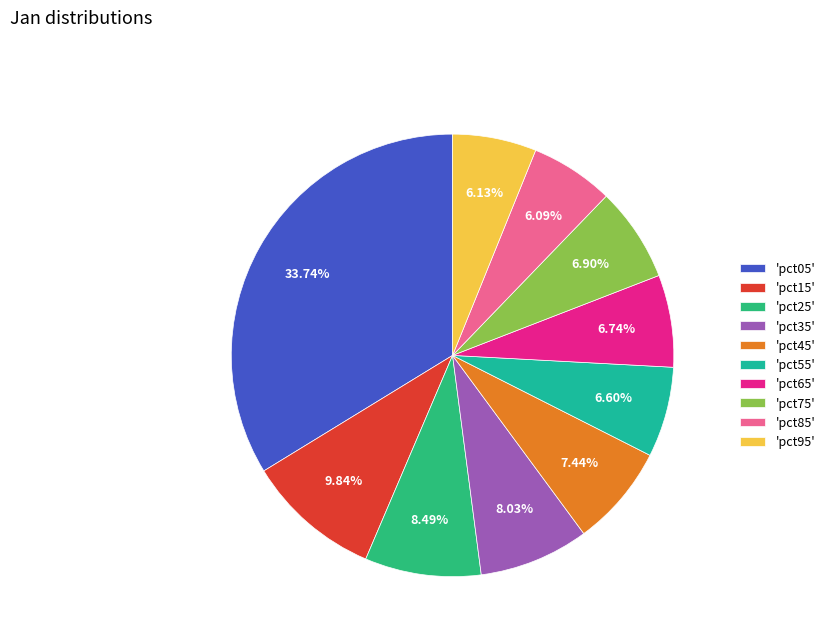

Which category has the biggest portion of the pie?

'pct05'